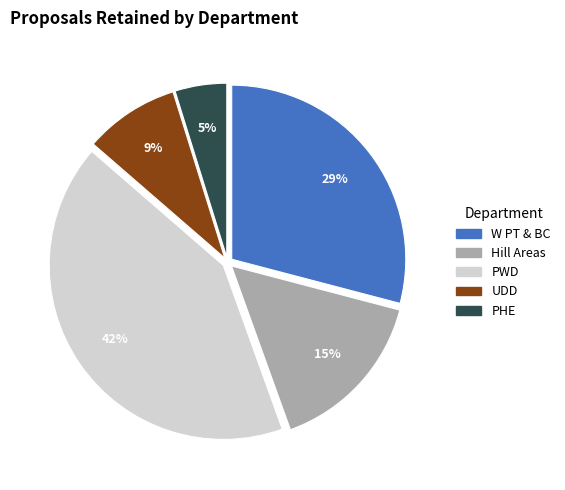

How many slices are in this pie chart?

5